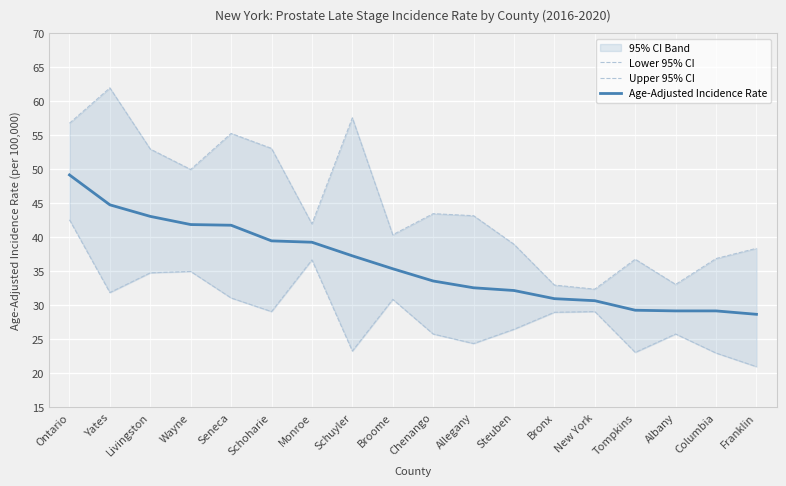

Is the value of Upper 95% CI at Allegany greater than the value of Lower 95% CI at Chenango?

Yes